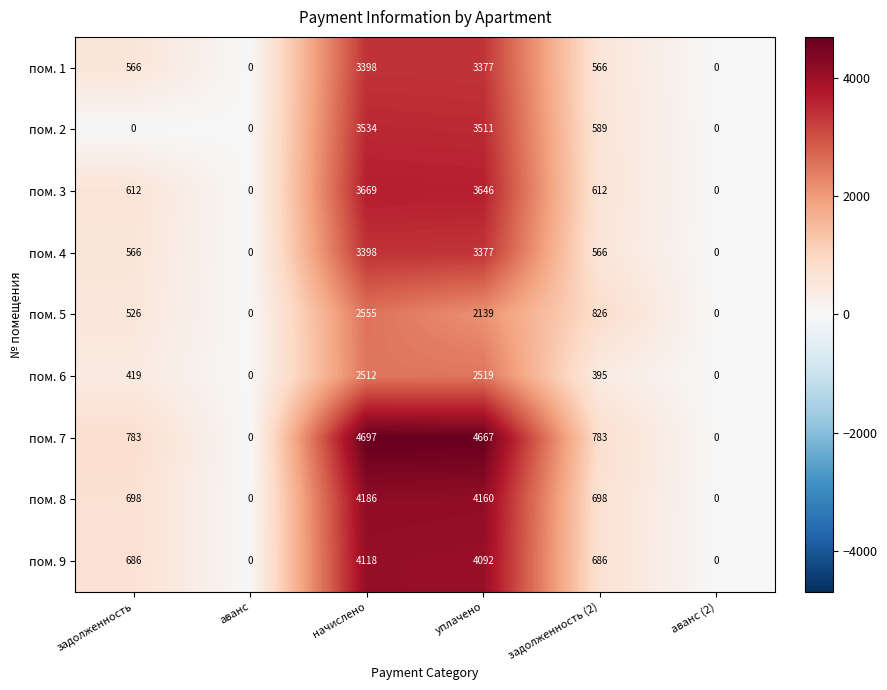

Between аванс and уплачено, which series saw the biggest shift?

пом. 7